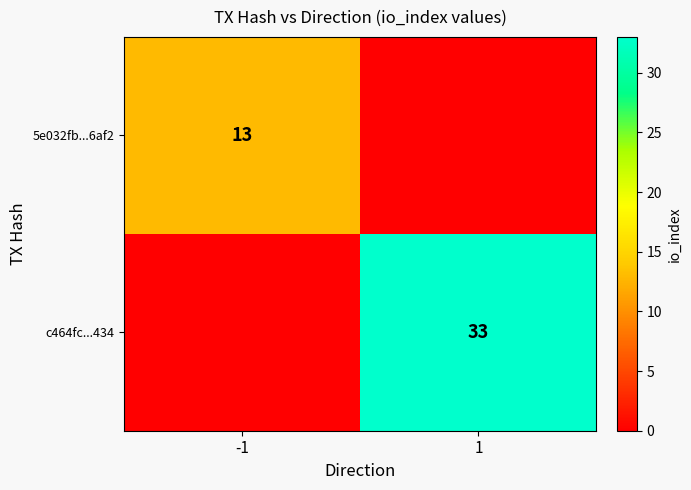

Between -1 and 1, which is larger?

-1